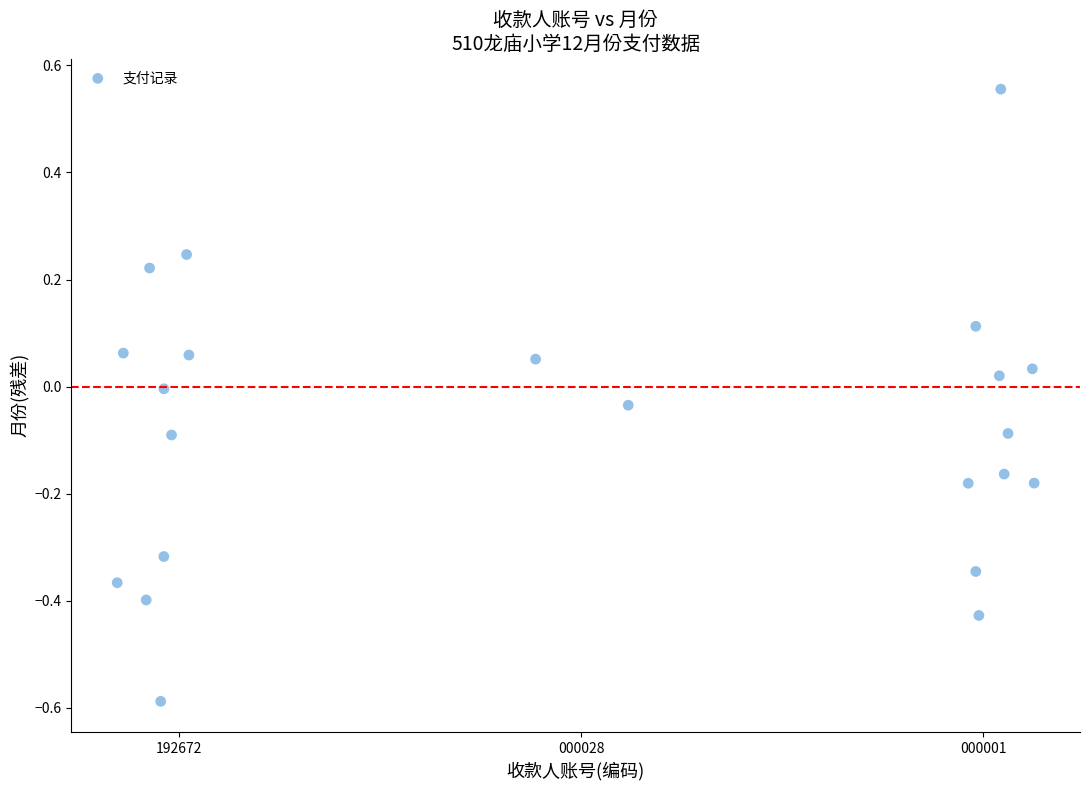

What is the range of X values (max minus min)?

2.3